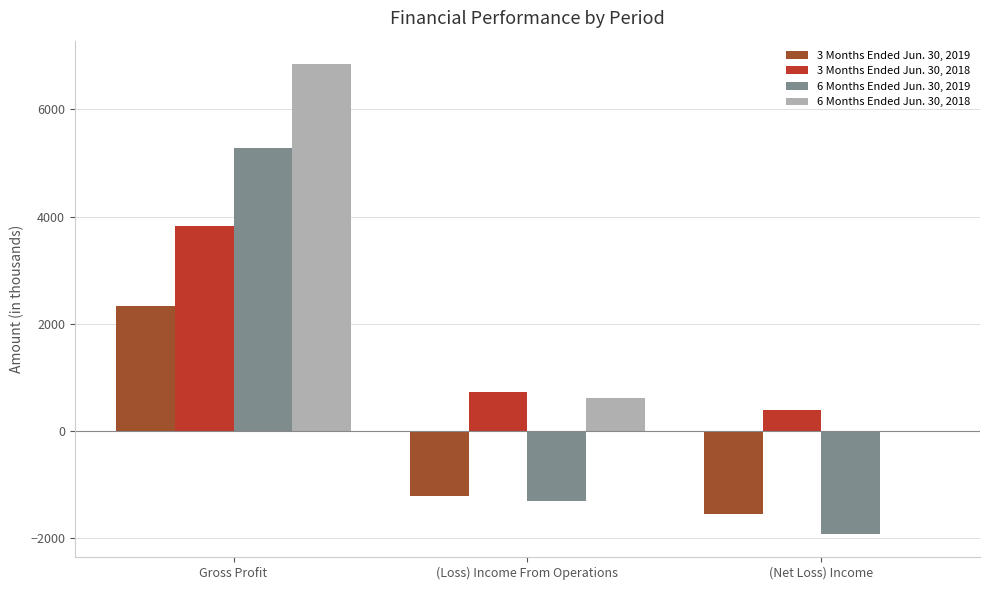

Is it true that 3 Months Ended Jun. 30, 2018 equals 6102 at Gross Profit?

False